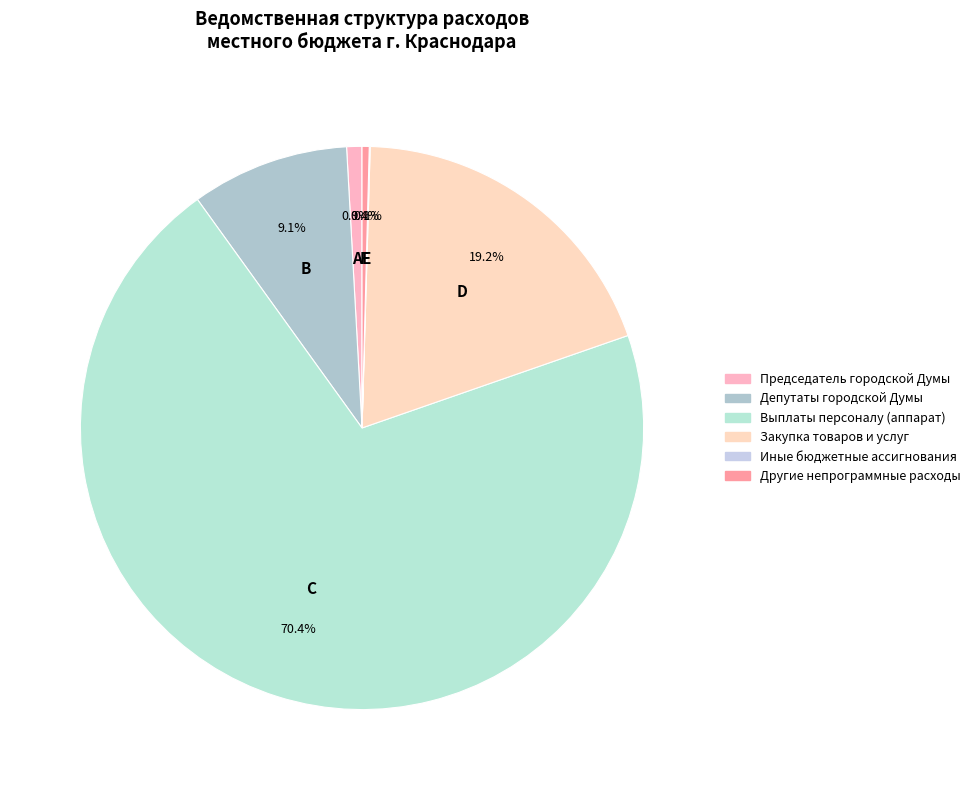

Which category has the smallest portion of the pie?

Иные бюджетные ассигнования